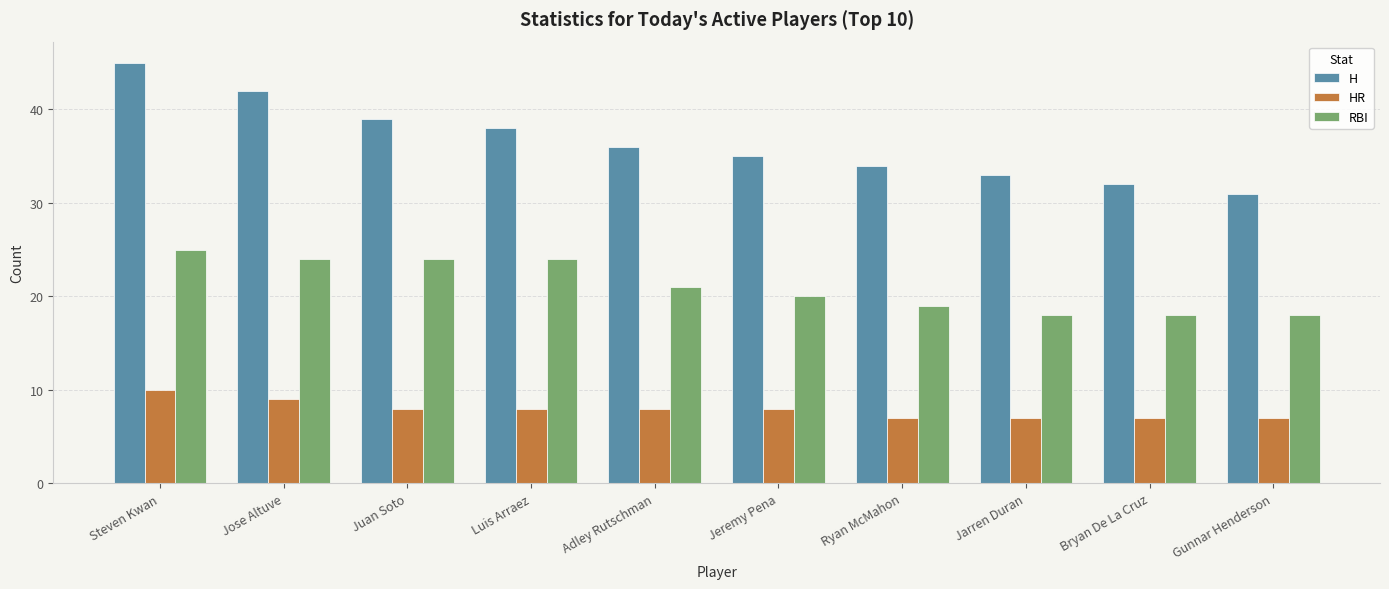

What is the label of the 3rd bar from the left?

Juan Soto